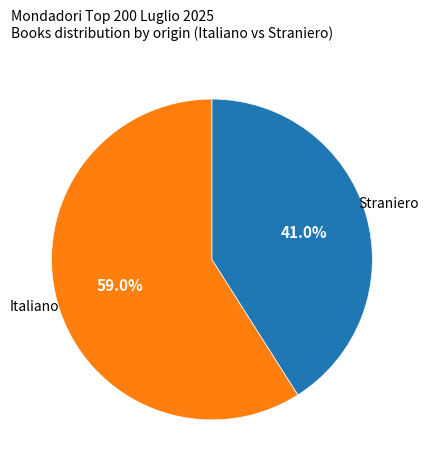

What percentage is the Straniero slice, to the nearest percent?

41%